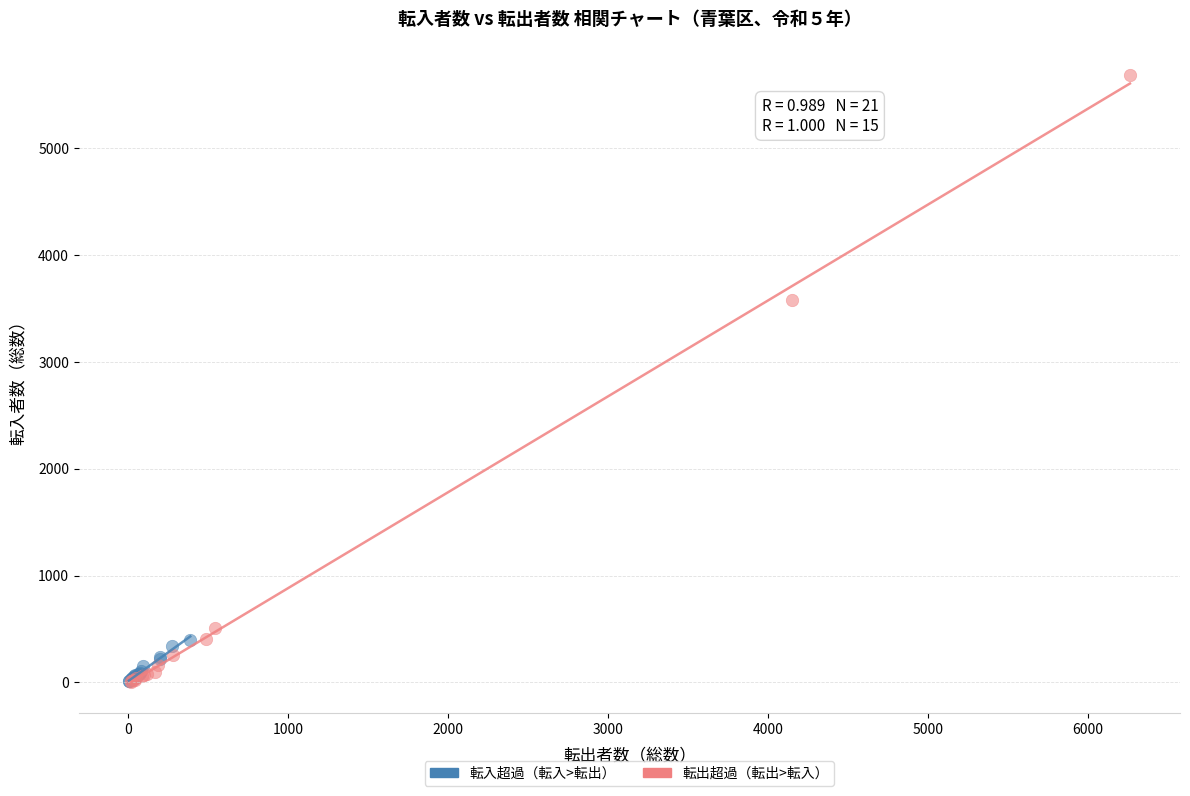

Which series reaches the maximum Y coordinate?

転出超過（転出>転入）